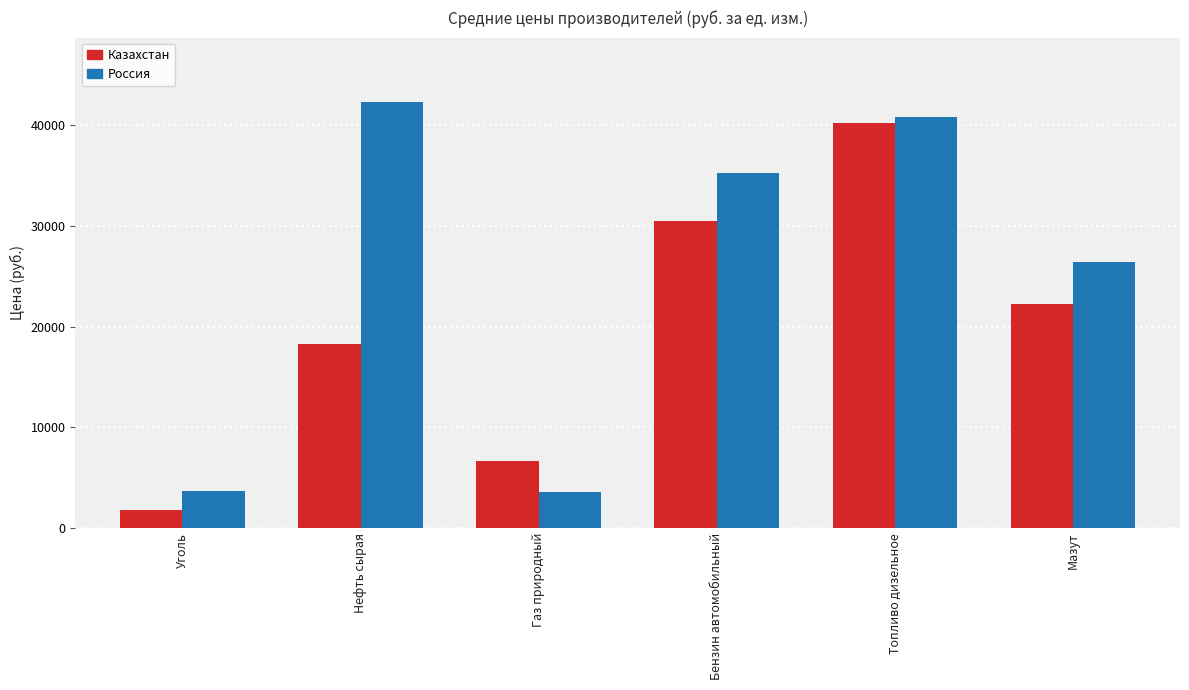

At how many categories does at least one series exceed 18872?

4